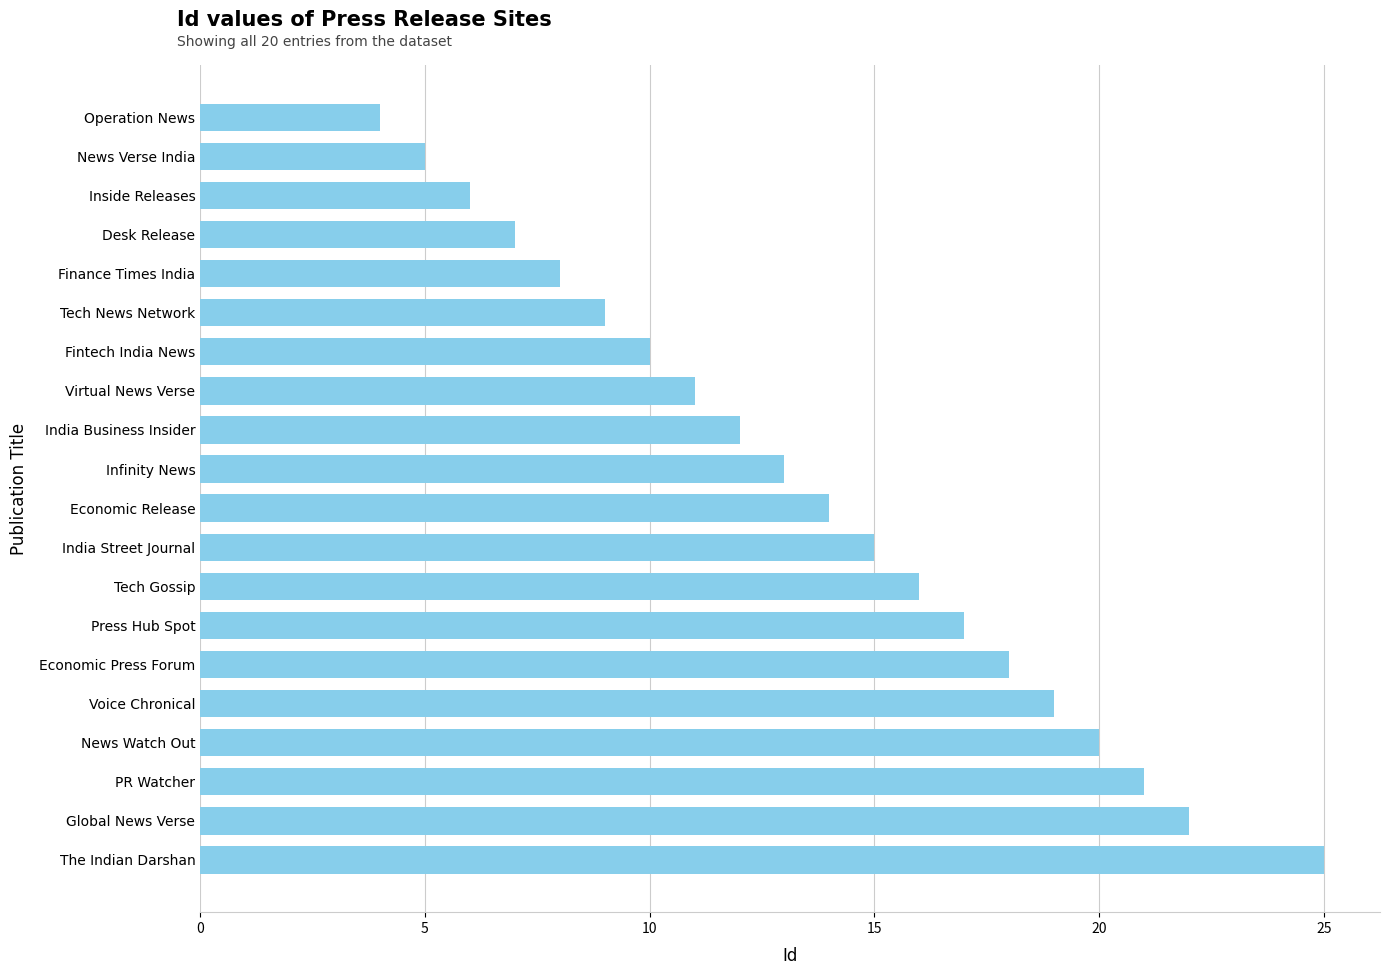

Which has a higher value, Inside Releases or PR Watcher?

PR Watcher